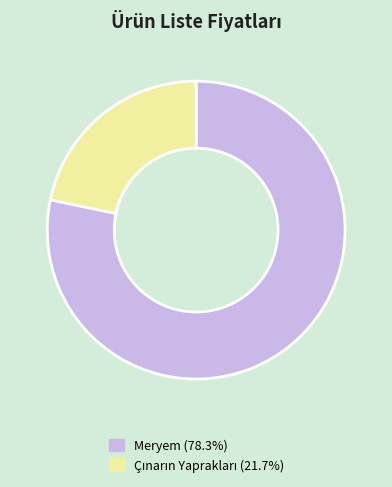

Is there a majority slice in this chart?

Yes